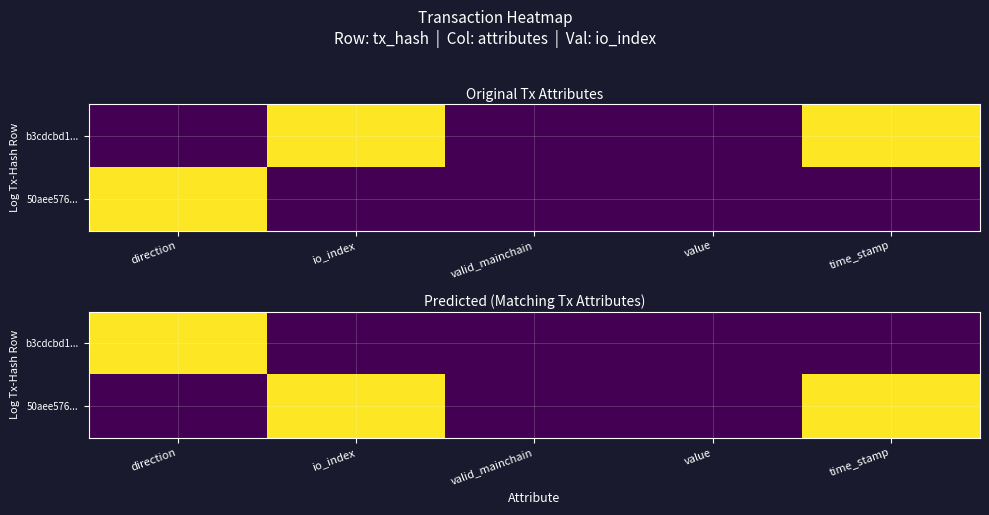

At which label is 50aee576... closest to 0?

direction